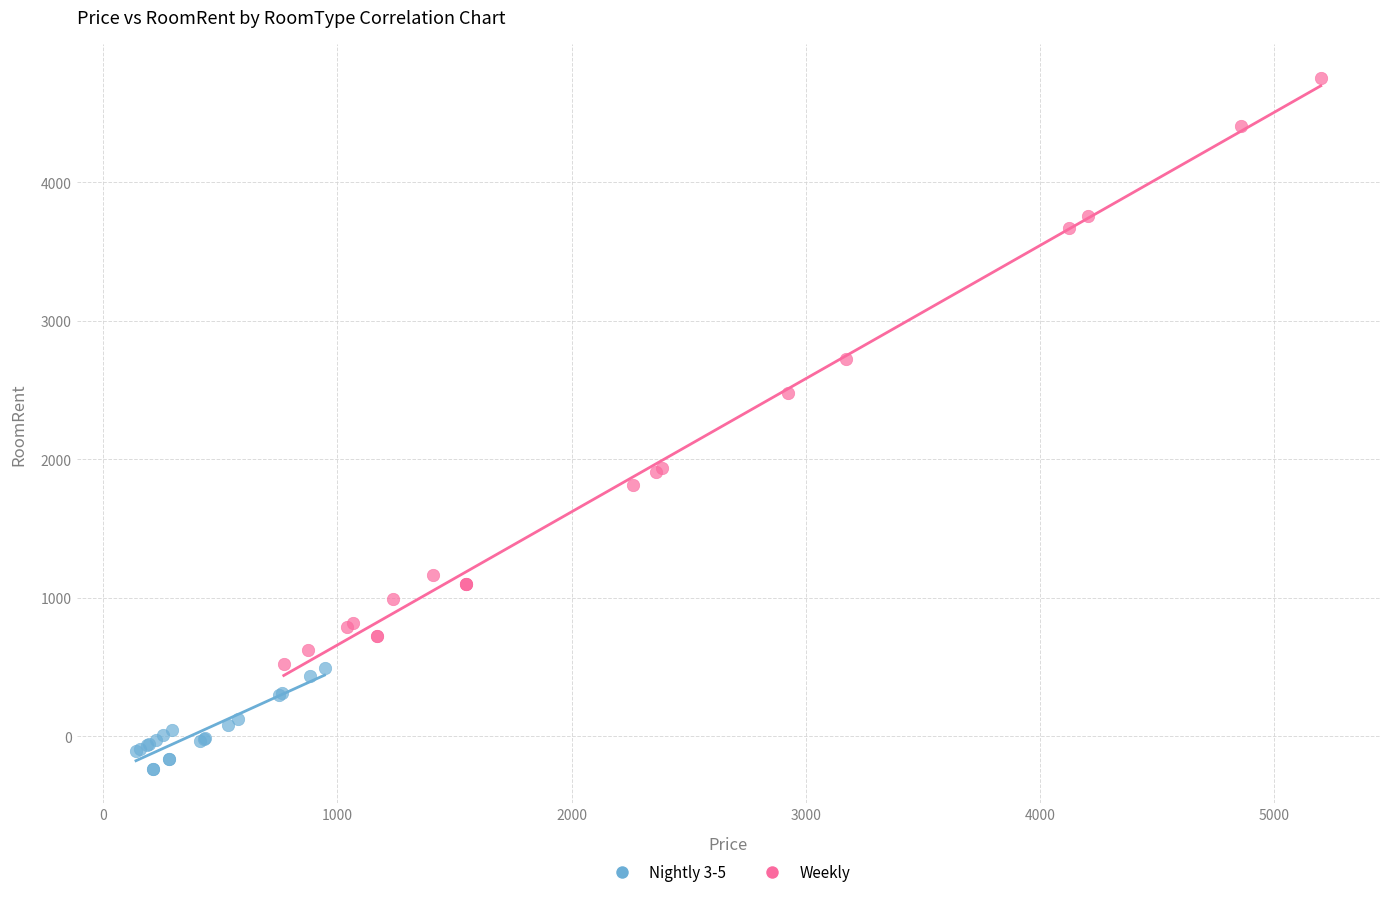

Which series contains the lowest Y value?

Nightly 3-5